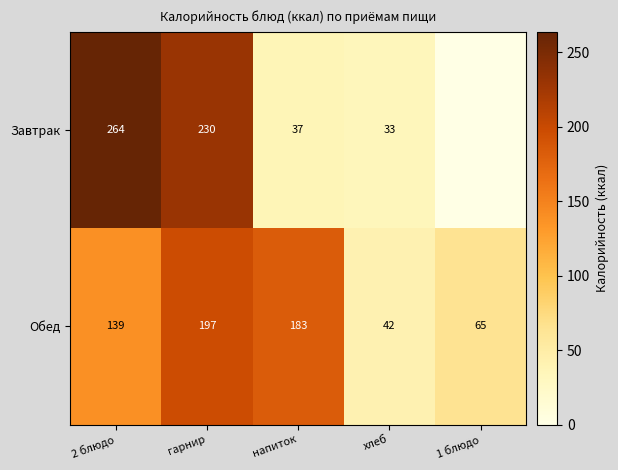

What is the maximum value for Обед?

197